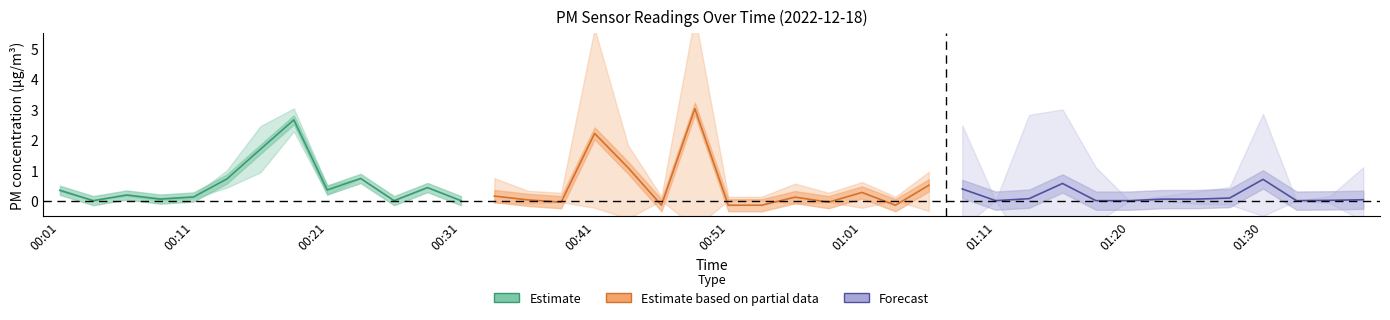

Is it true that P1 equals 5.3 at 00:18?

False